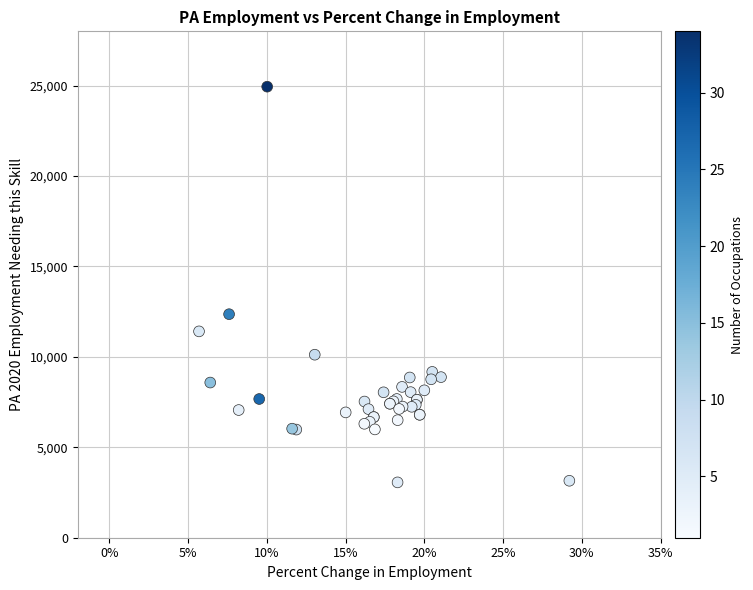

What Y value in the scatter plot is closest to 14000?

12360